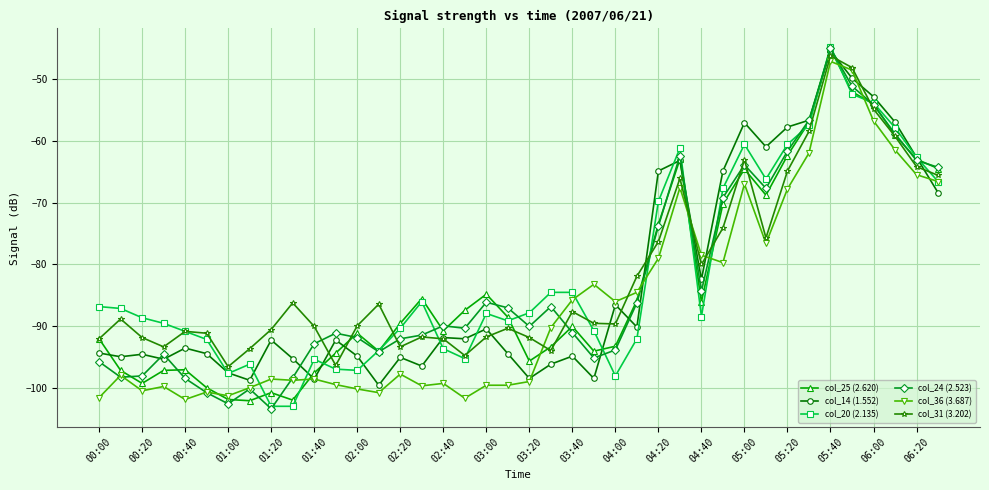

What is the greatest value displayed?

-44.8